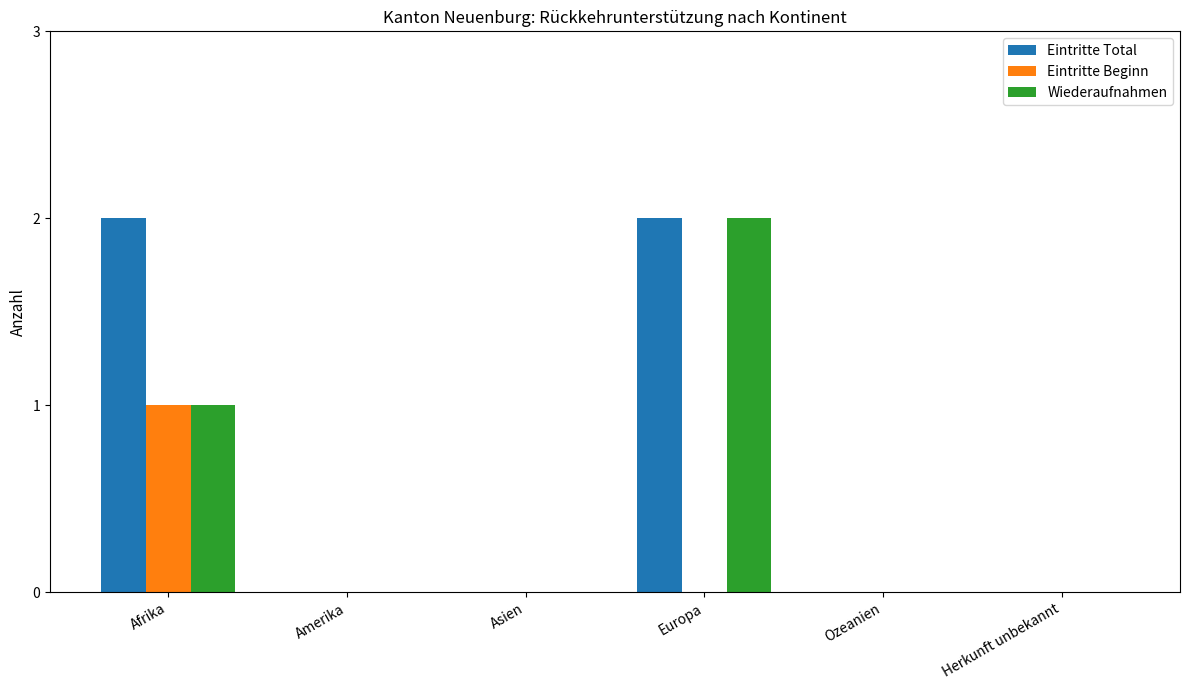

How many categories are shown in the chart?

6